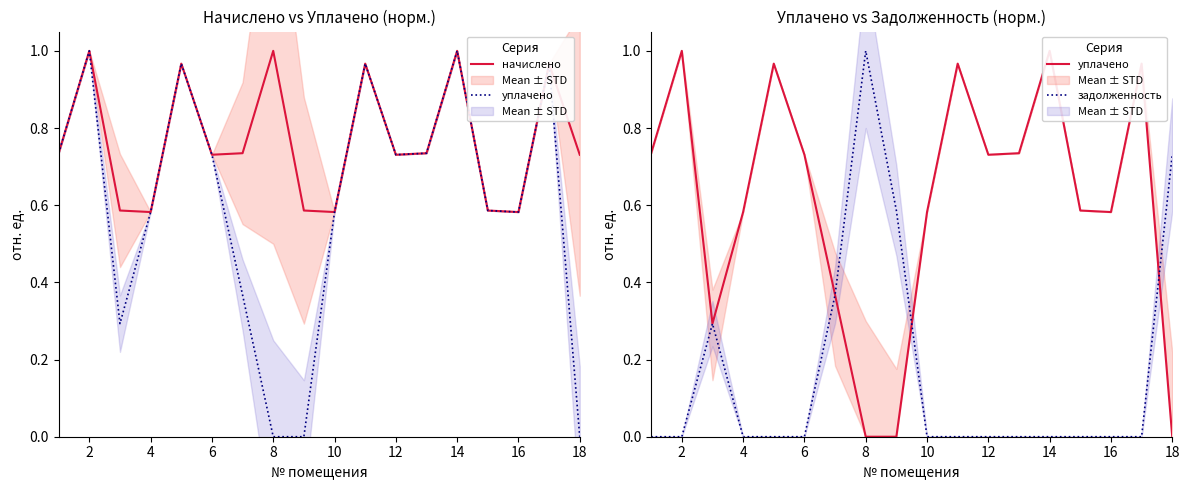

What is the highest value of the задолженность series?

1.0